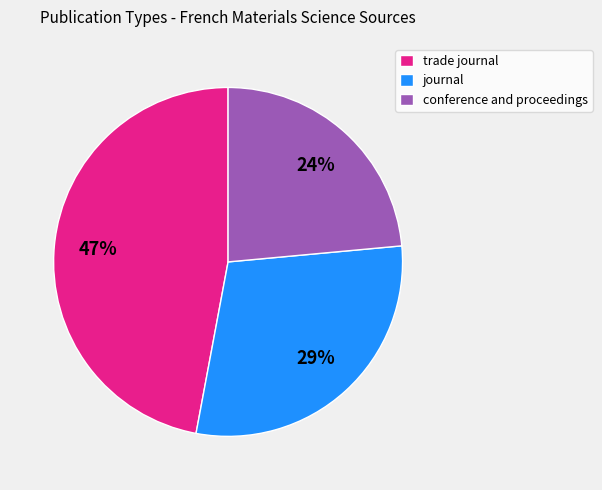

Which has a higher value, journal or trade journal?

trade journal